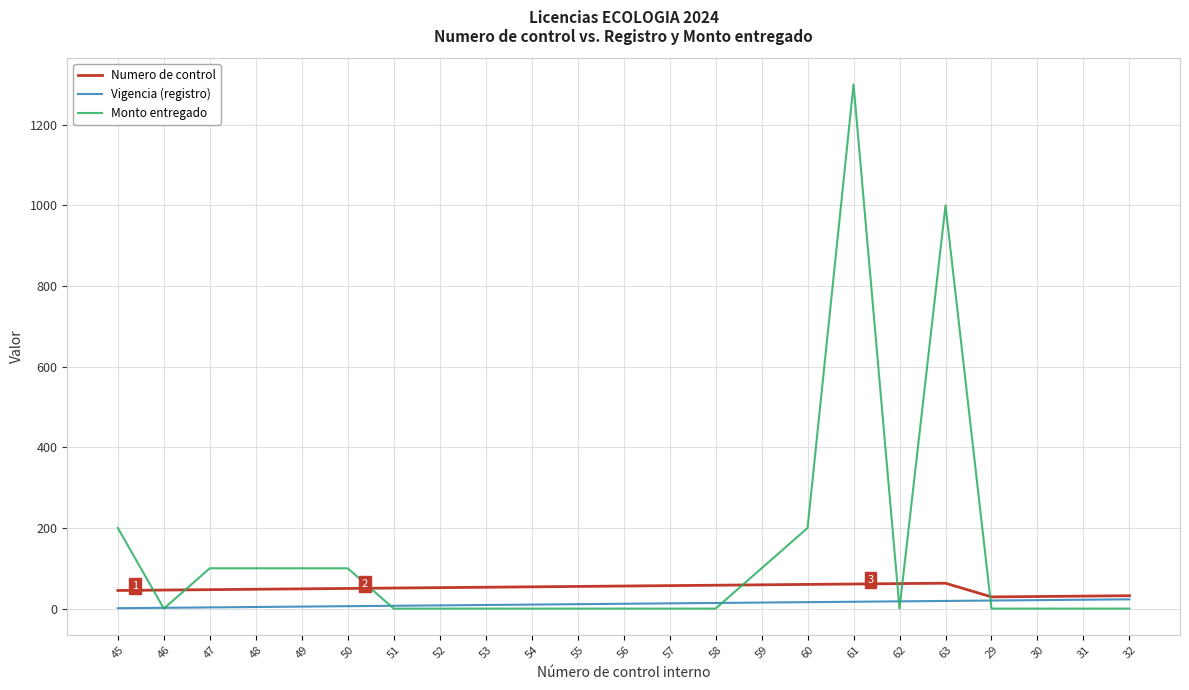

Which series has the largest total across all categories?

Monto entregado